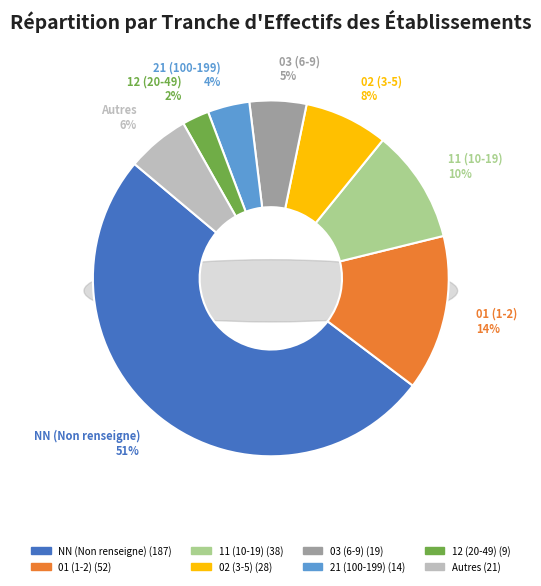

Is it true that 03 is 17% of the pie?

False